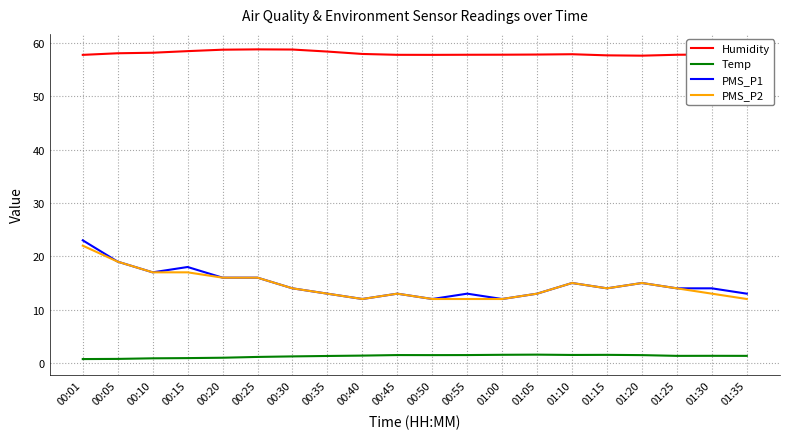

Which series has the widest spread of values?

PMS_P1